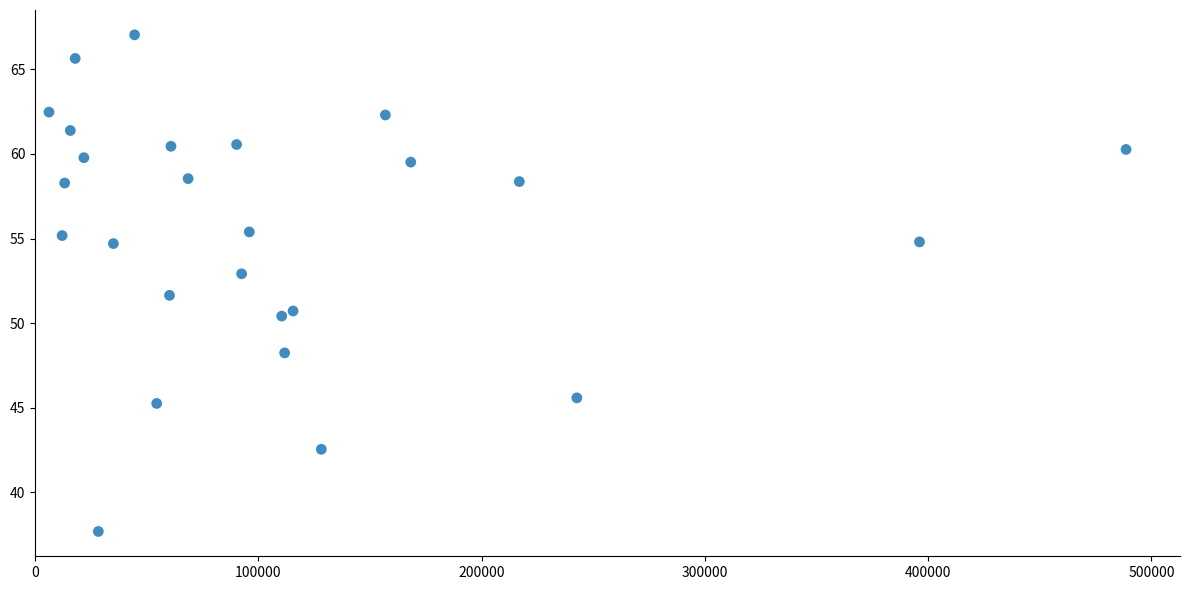

What Y value in the scatter plot is closest to 52?

51.6